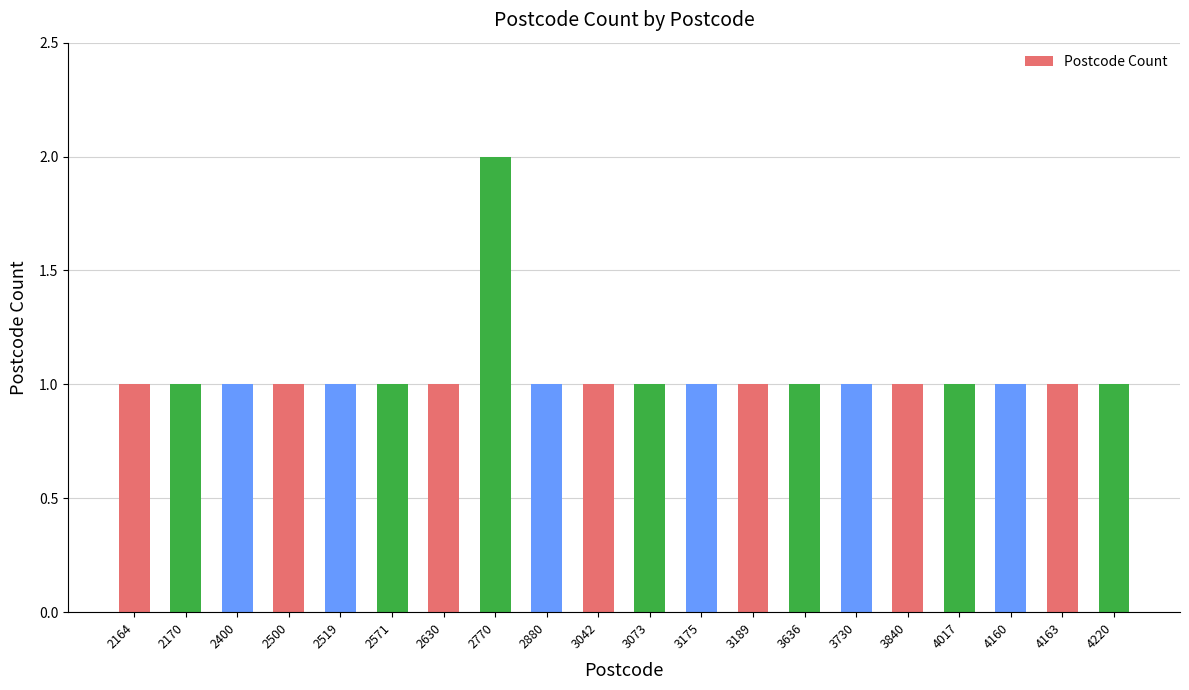

How many values are between 1 and 2?

20